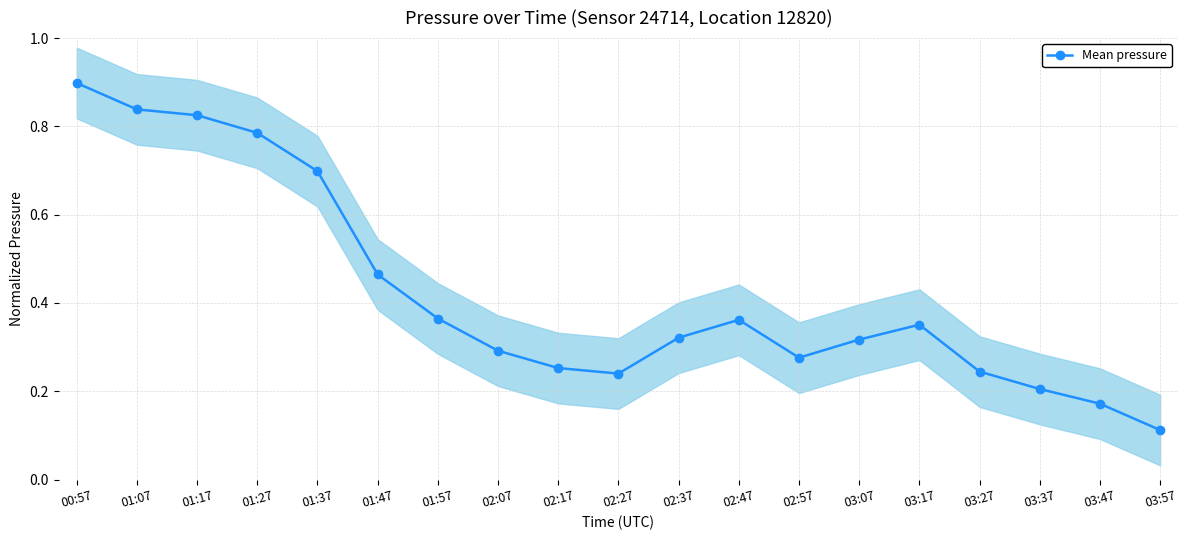

How many values are between 0 and 1?

19